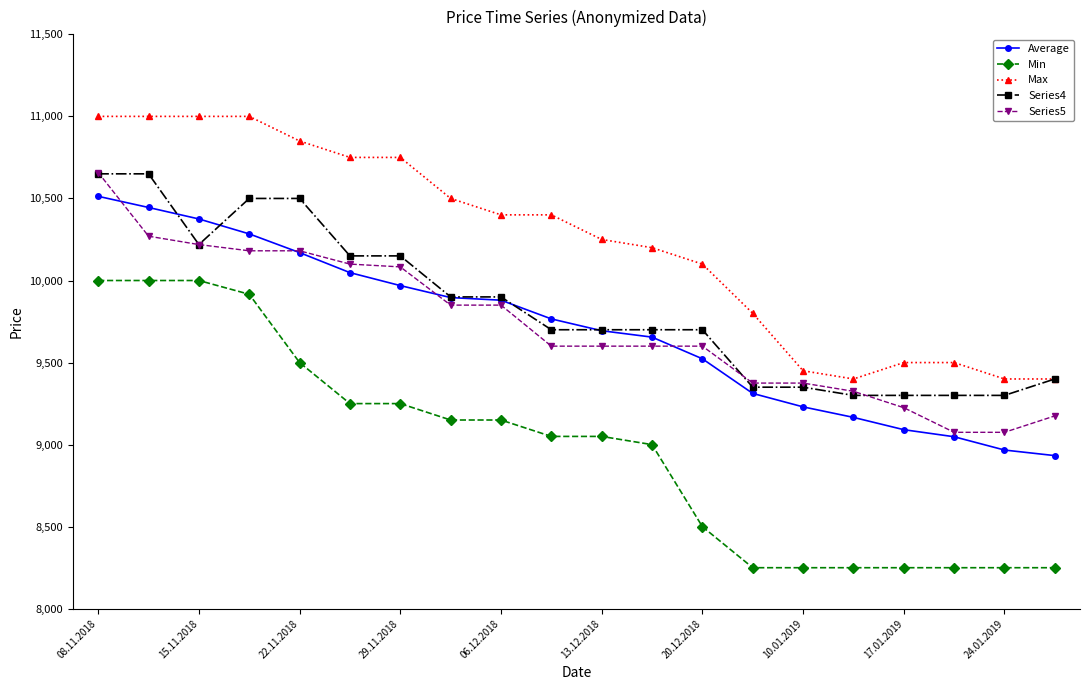

What is the value of the Series4 point at the 7th from the left?

10150